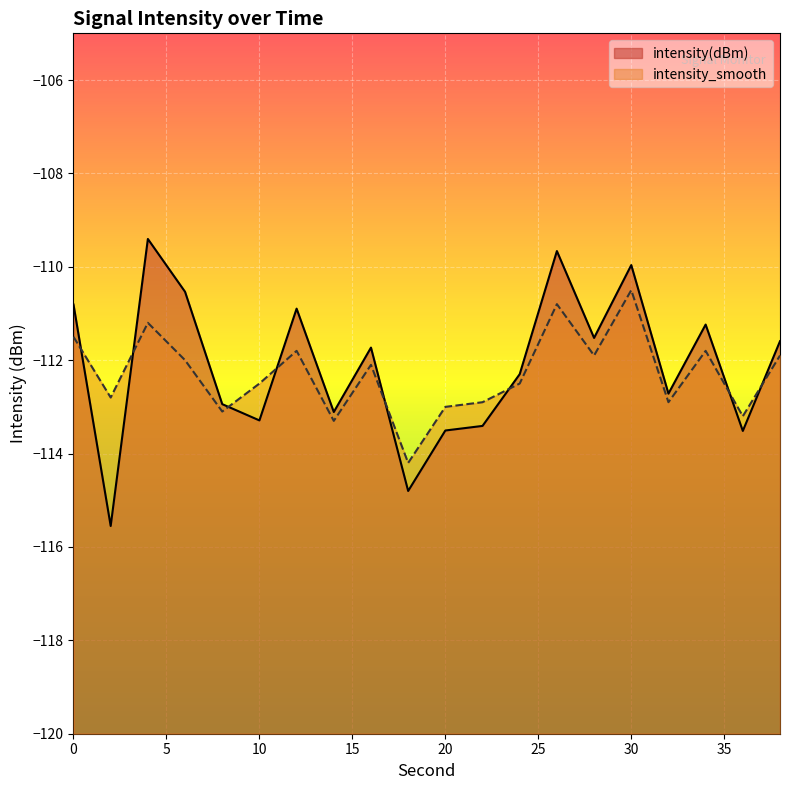

How many lines are shown in the chart?

2